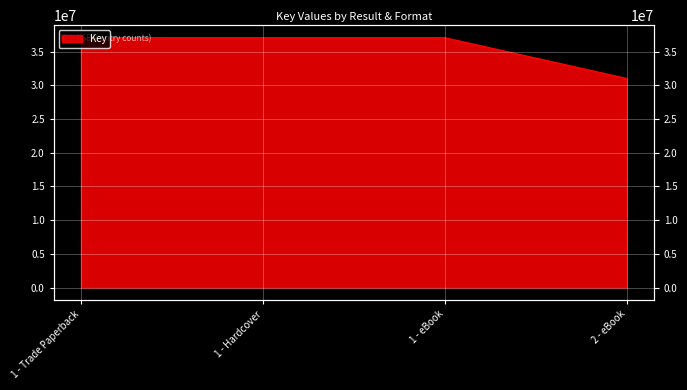

What position from the right is 2 - eBook?

1